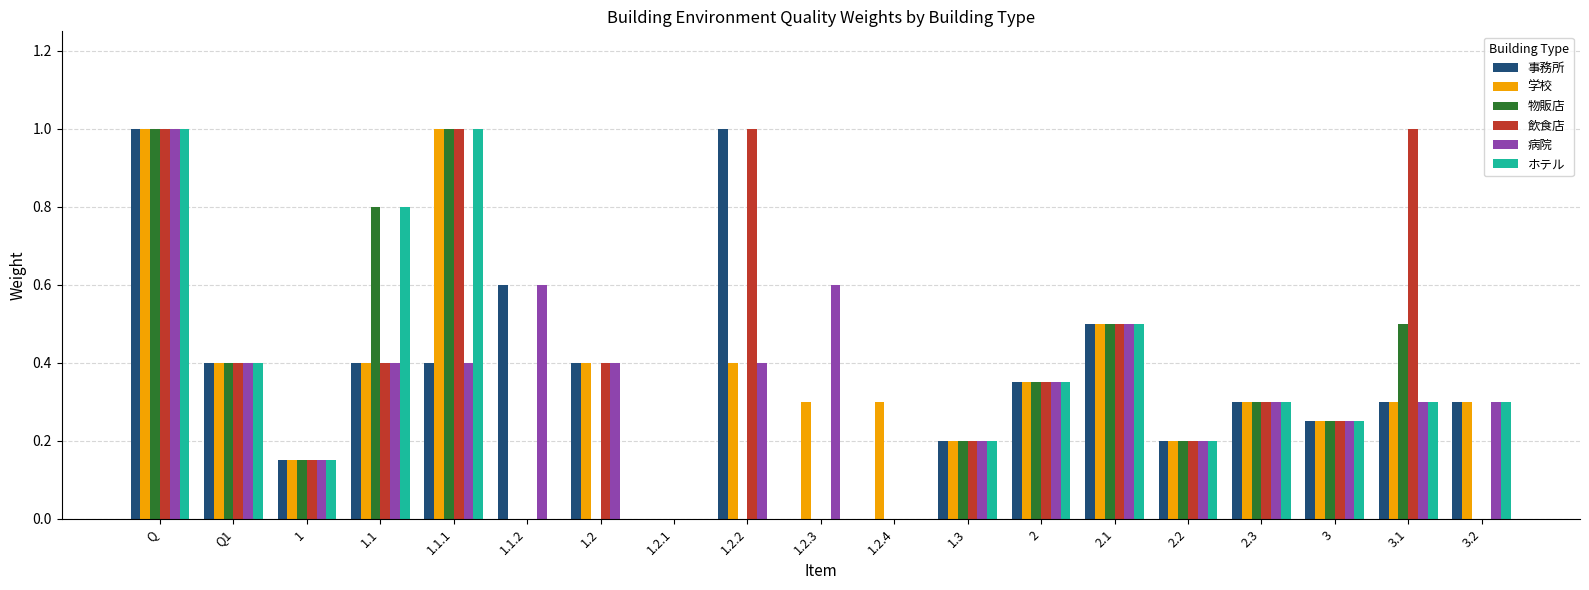

Does the chart contain stacked bars?

No